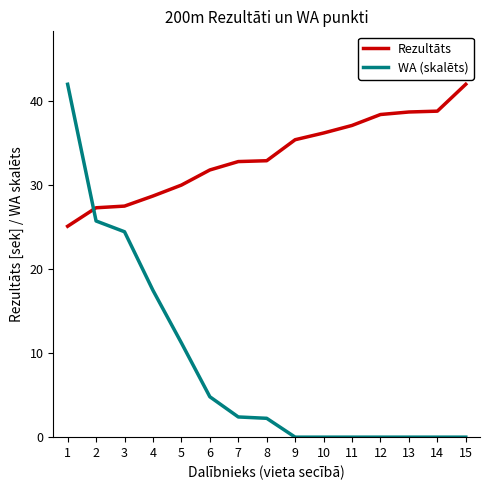

What is the maximum value for Rezultāts?

42.0